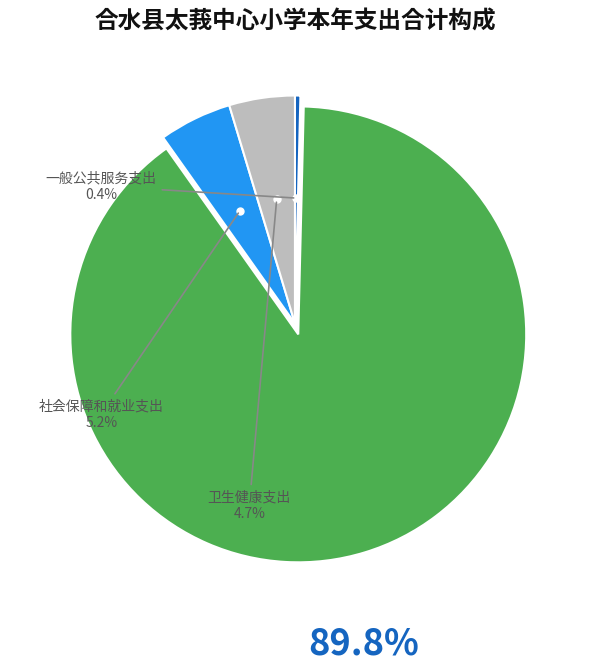

Is 教育支出 the majority of the pie?

Yes